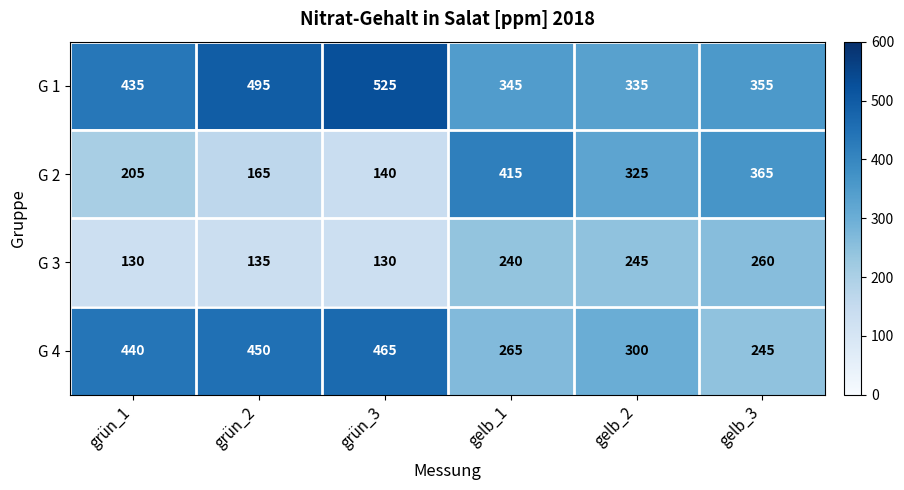

At which category does the chart reach its peak across all series?

grün_3